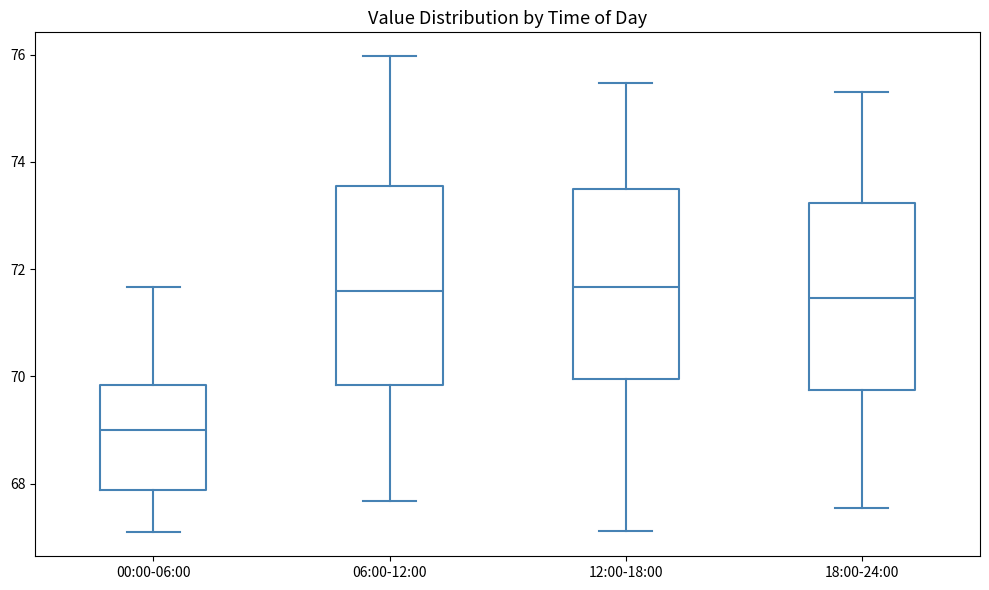

Reading left to right, transcribe this box plot: for each box, give where its median line is, the range the box spans, and where its two whiskers end, as read against the y-axis. The values are not printed on the chart, so give them approximately, as read against the axis.

00:00-06:00: median 69.0, box 67.8 to 69.8, whiskers 67.0 to 71.6
06:00-12:00: median 71.6, box 69.8 to 73.6, whiskers 67.6 to 76.0
12:00-18:00: median 71.6, box 70.0 to 73.6, whiskers 67.2 to 75.4
18:00-24:00: median 71.4, box 69.8 to 73.2, whiskers 67.6 to 75.4